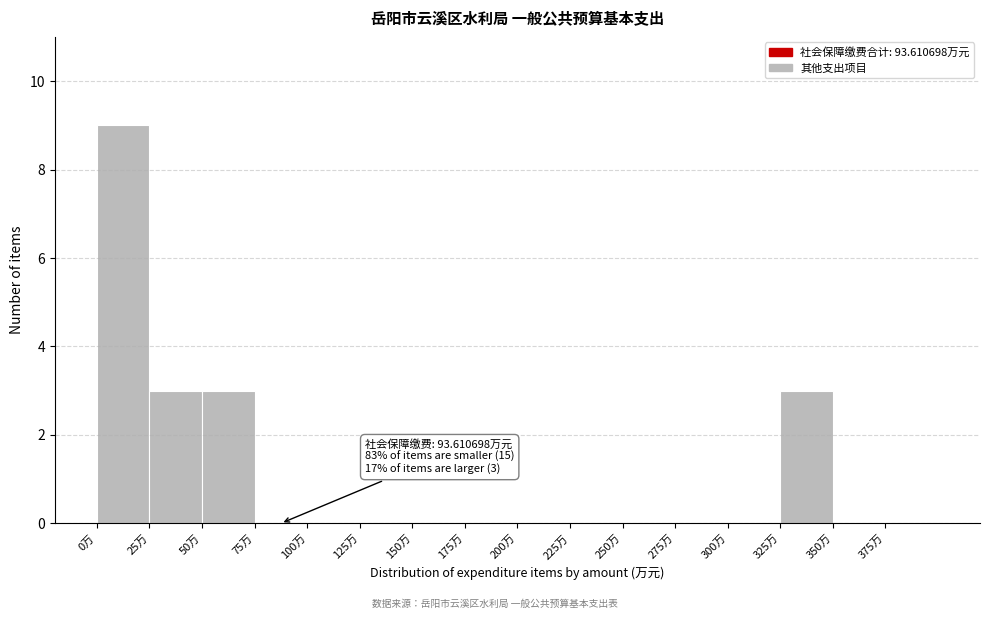

Over which range of the x-axis is the bar tallest?

0 to 25